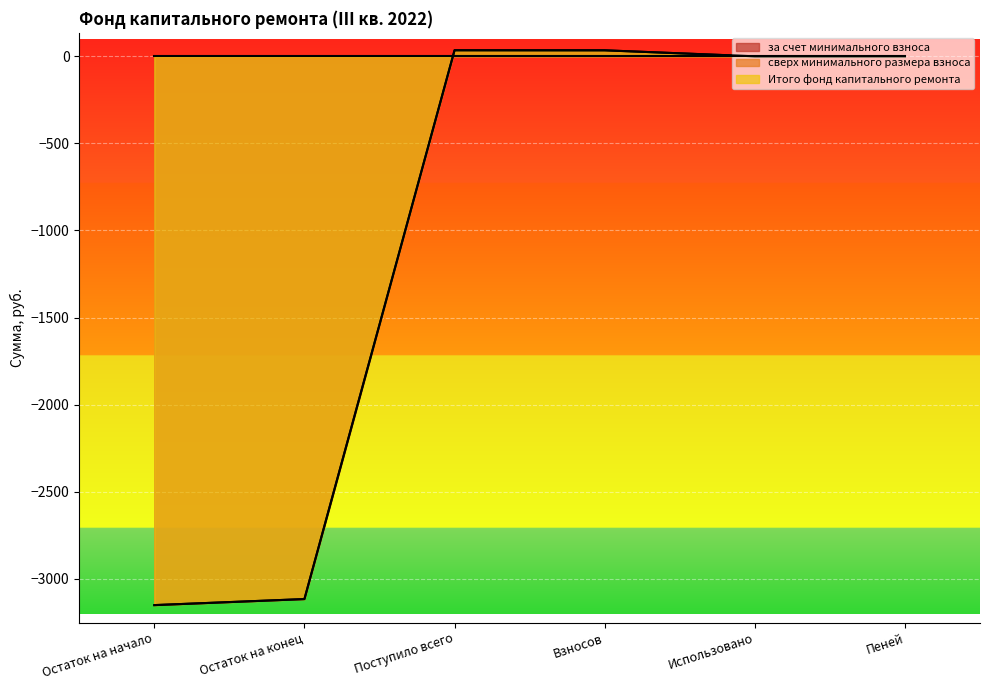

Read the за счет минимального взноса value at Взносов.

34.4